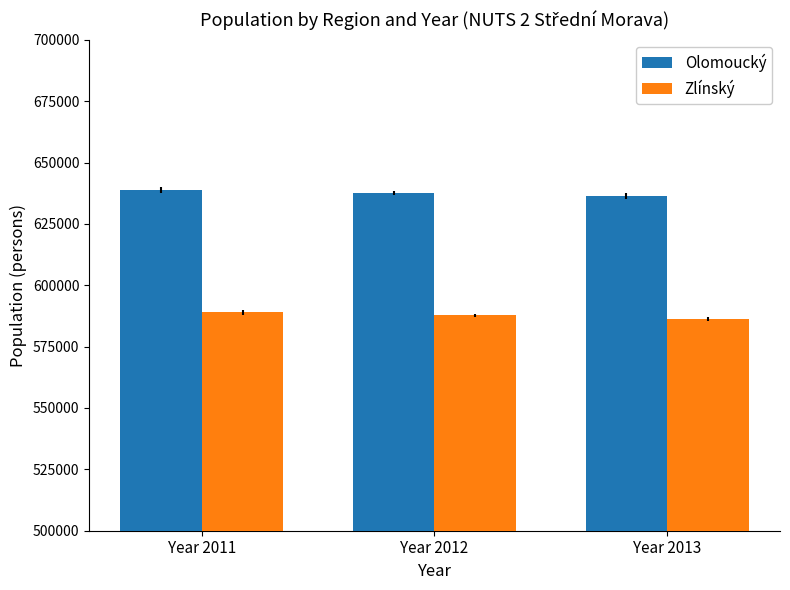

What is the difference between the maximum and minimum values in the Olomoucký series?

2282